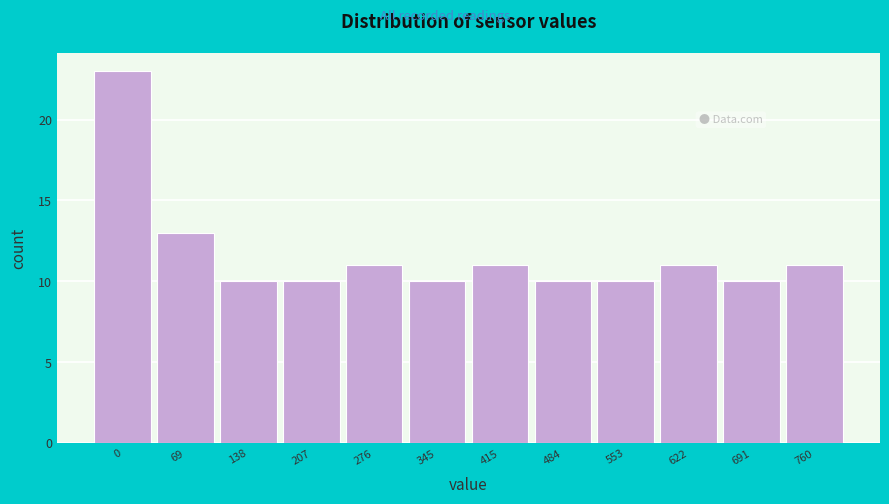

Reading left to right, transcribe all the data shown in this chart.

23	13	10	10	11	10	11	10	10	11	10	11